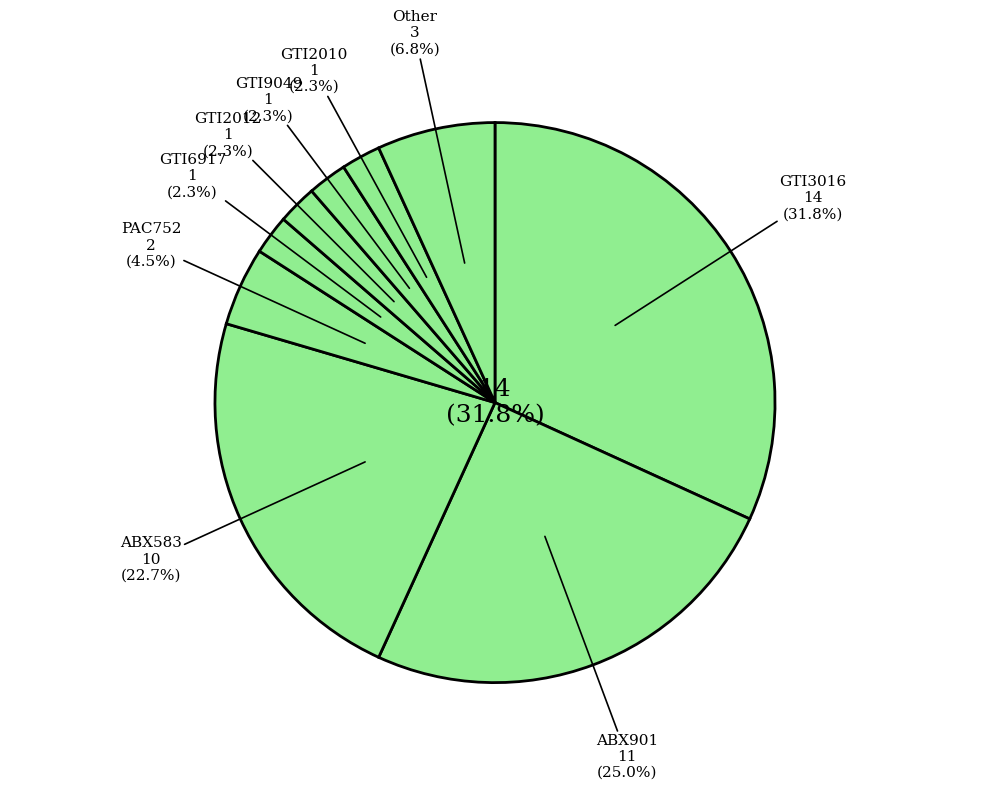

What portion of the pie excludes ABX901?

75.0%